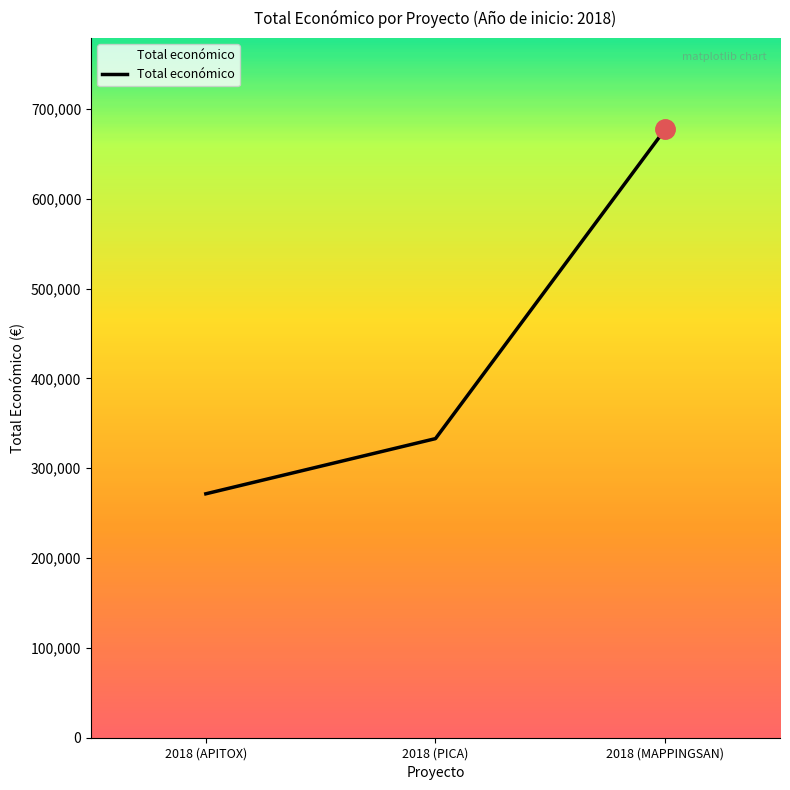

List the labels in order of value, smallest first.

2018 (APITOX), 2018 (PICA), 2018 (MAPPINGSAN)